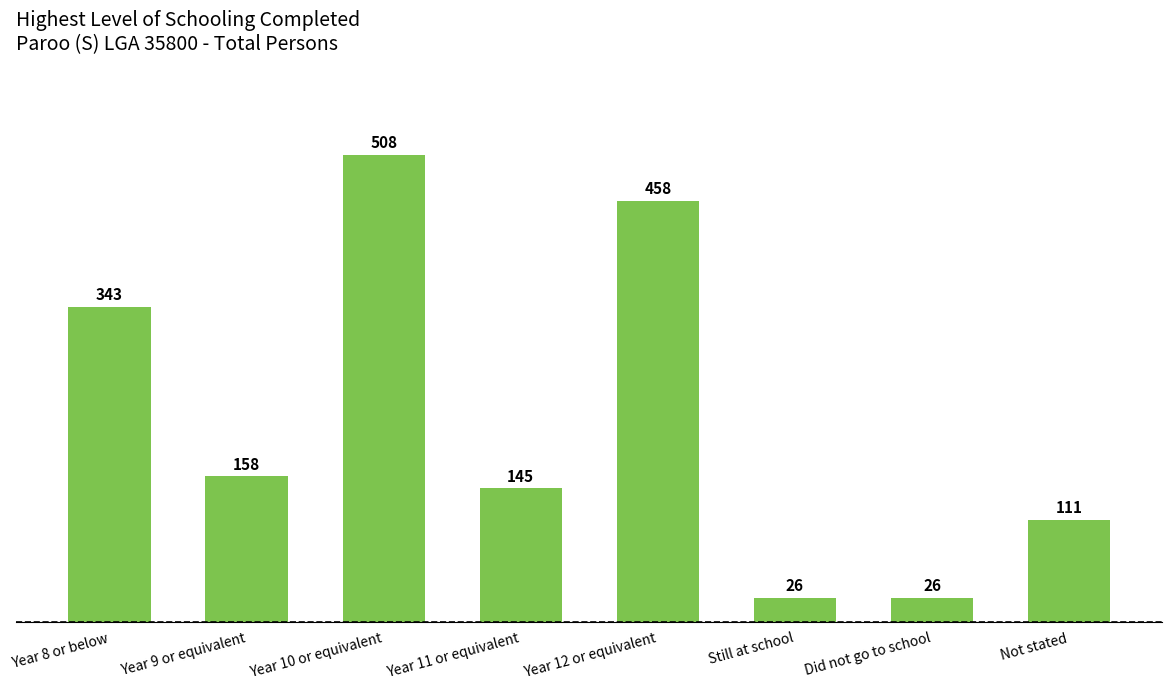

What is the label of the 1st bar from the left?

Year 8 or below